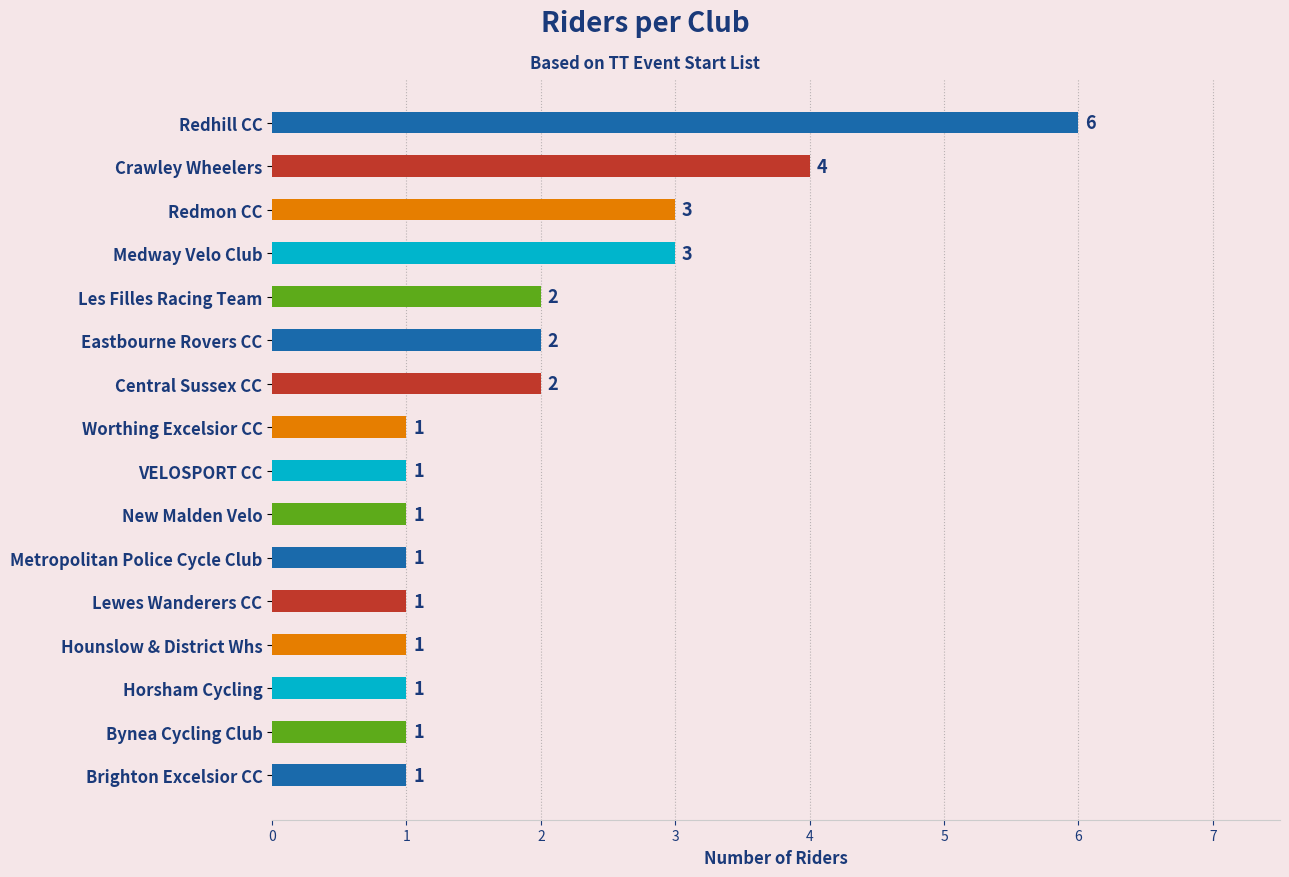

Reading top to bottom, transcribe all the data shown in this chart.

6	4	3	3	2	2	2	1	1	1	1	1	1	1	1	1